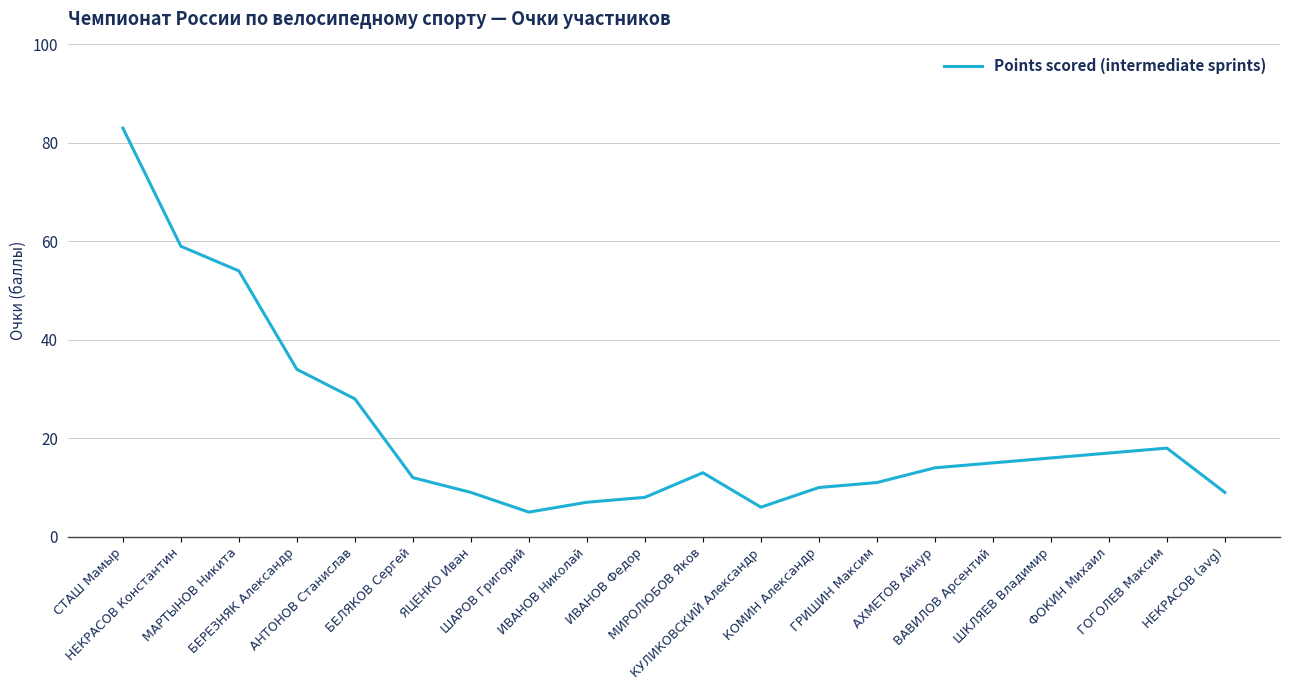

What is the change in value from ГРИШИН Максим to ГОГОЛЕВ Максим?

+7